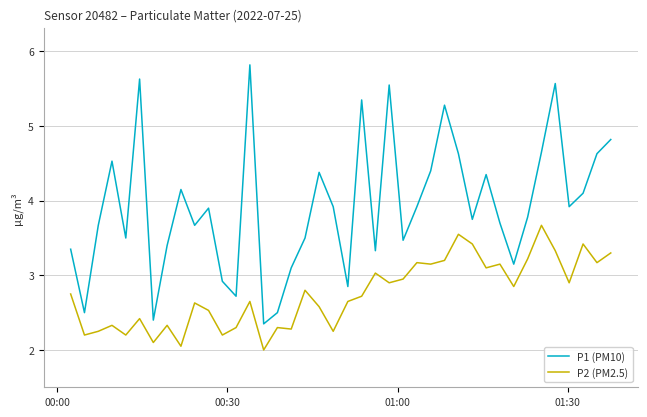

List the series in order of their peak value, lowest first.

P2 (PM2.5), P1 (PM10)